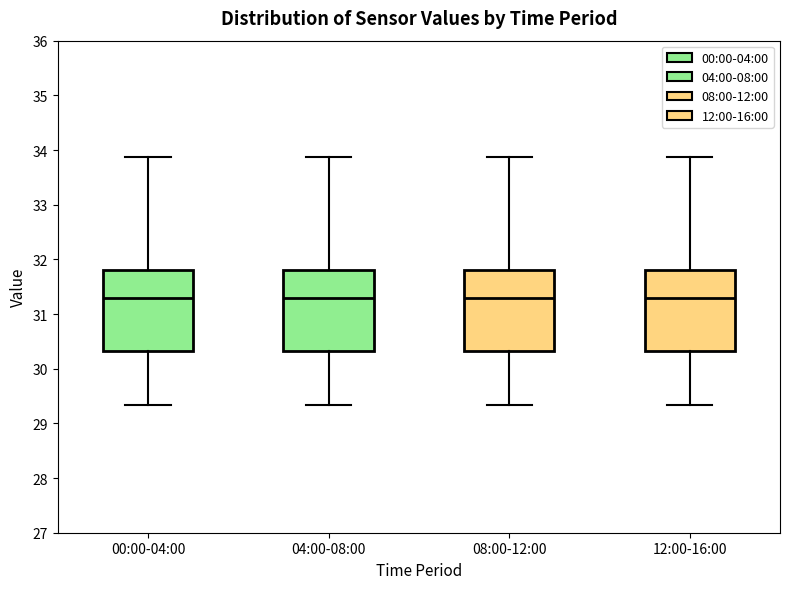

Reading left to right, read every box against the y-axis: the position of its median line, the range the box covers, and the ends of its whiskers. The values are not printed on the chart, so give them approximately, as read against the axis.

00:00-04:00: median 31.3, box 30.3 to 31.8, whiskers 29.3 to 33.9
04:00-08:00: median 31.3, box 30.3 to 31.8, whiskers 29.3 to 33.9
08:00-12:00: median 31.3, box 30.3 to 31.8, whiskers 29.3 to 33.9
12:00-16:00: median 31.3, box 30.3 to 31.8, whiskers 29.3 to 33.9